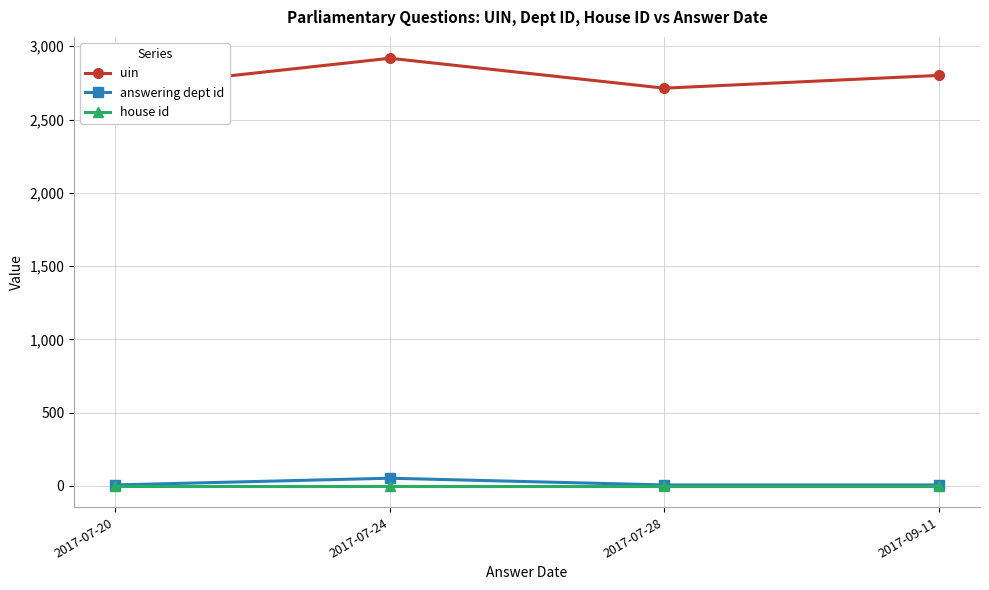

Is the value of house id at 2017-07-24 greater than the value of uin at 2017-07-20?

No